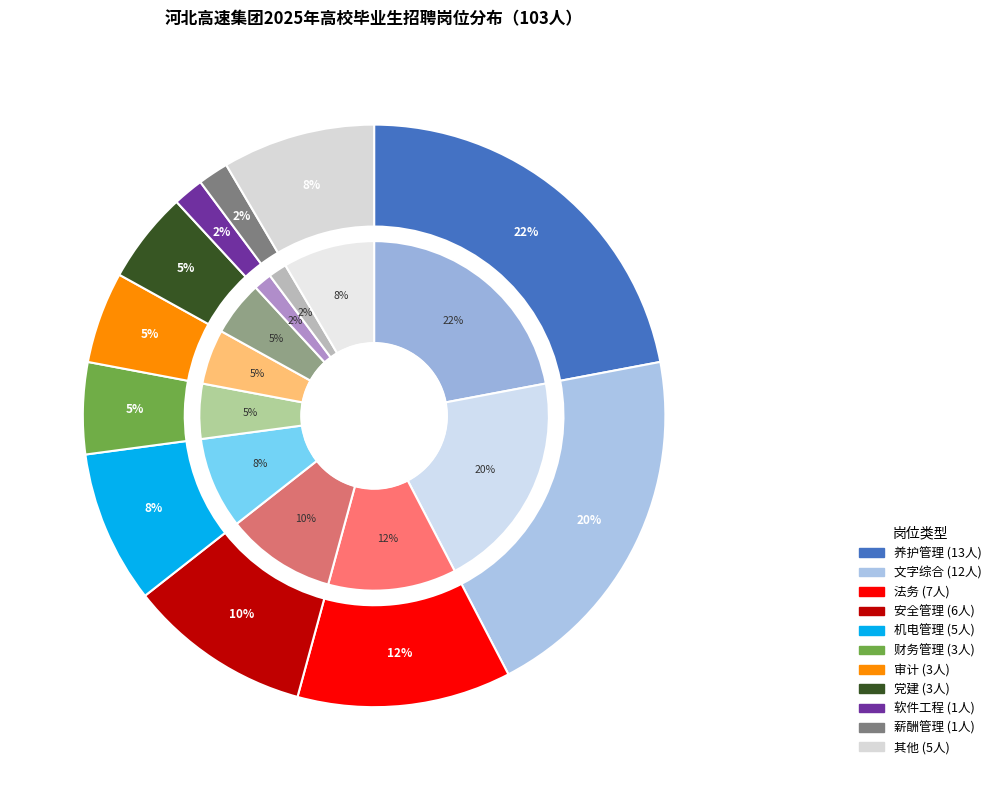

True or false: 软件工程 accounts for 2% of the total.

True